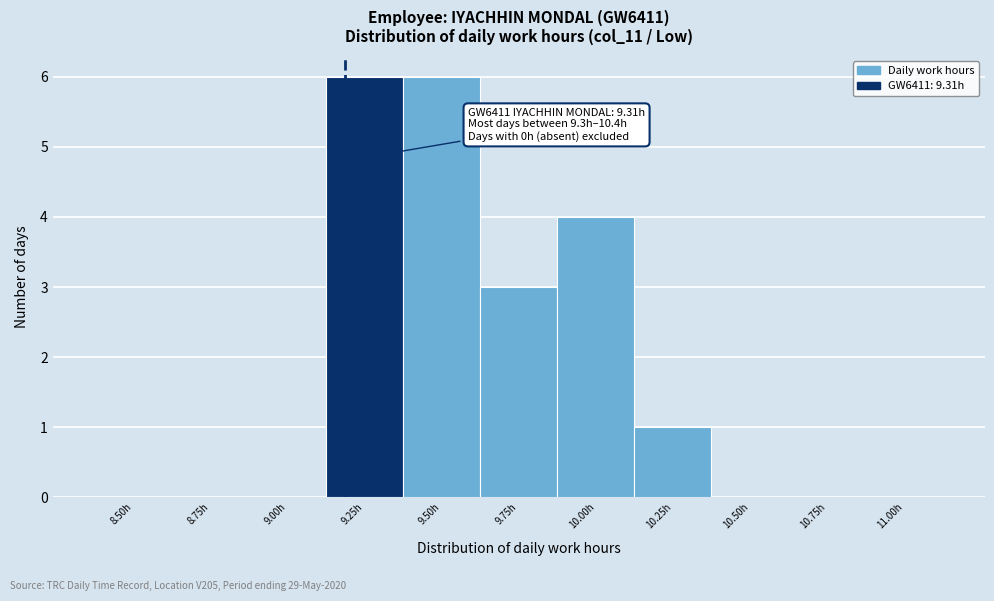

Reading left to right, what are all the values shown in this chart?

8.50h=0	8.75h=0	9.00h=0	9.25h=6	9.50h=6	9.75h=3	10.00h=4	10.25h=1	10.50h=0	10.75h=0	11.00h=0